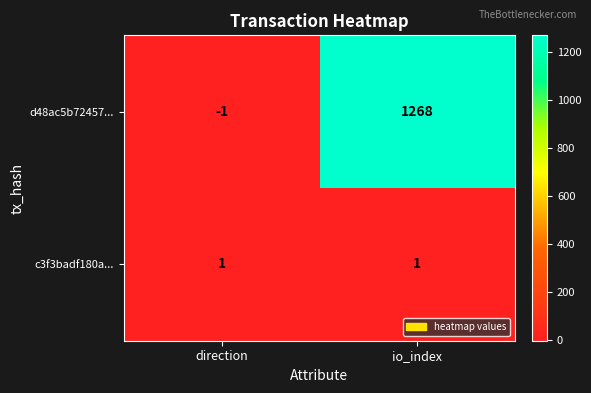

Rank the series at direction from lowest to highest value.

d48ac5b72457..., c3f3badf180a...